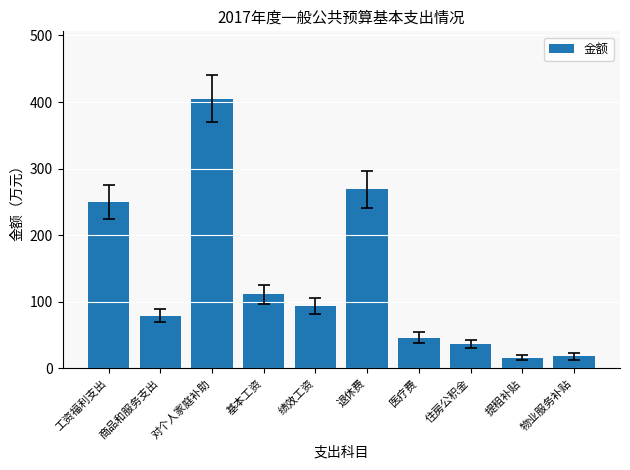

What is the average value?

132